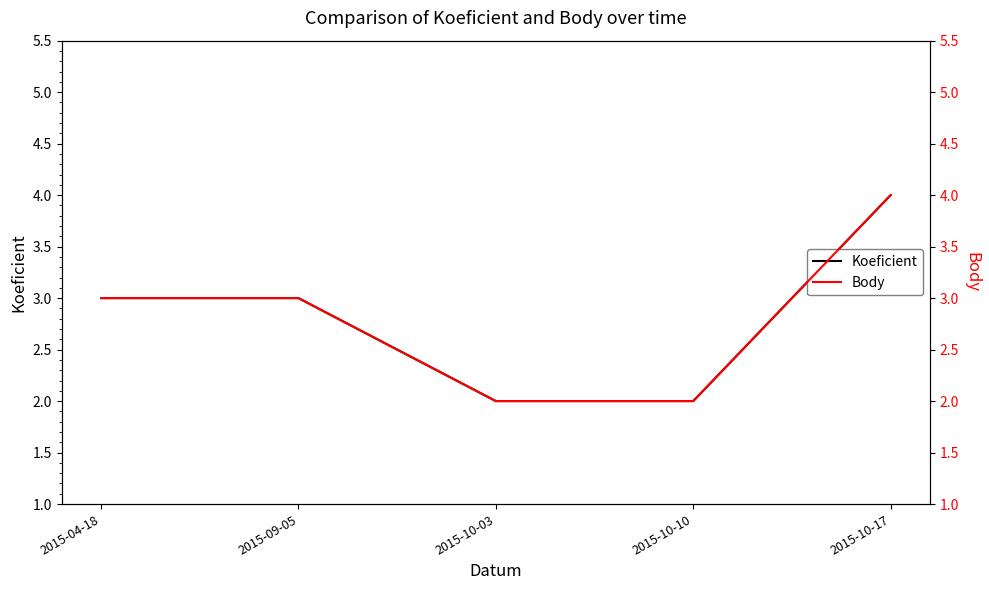

How many Koeficient values are between 2 and 3?

4